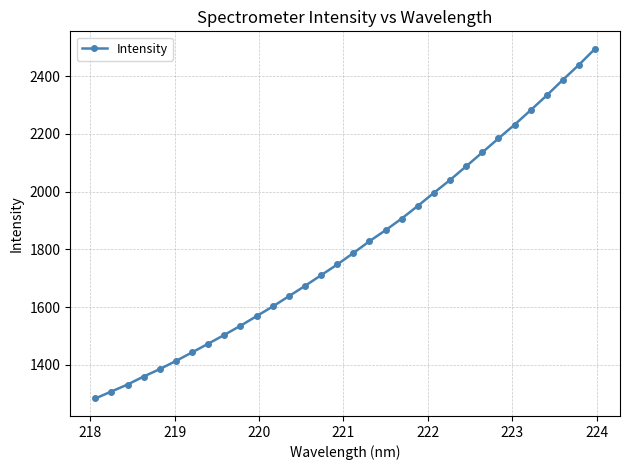

What is the difference between the maximum and minimum values?

1210.5